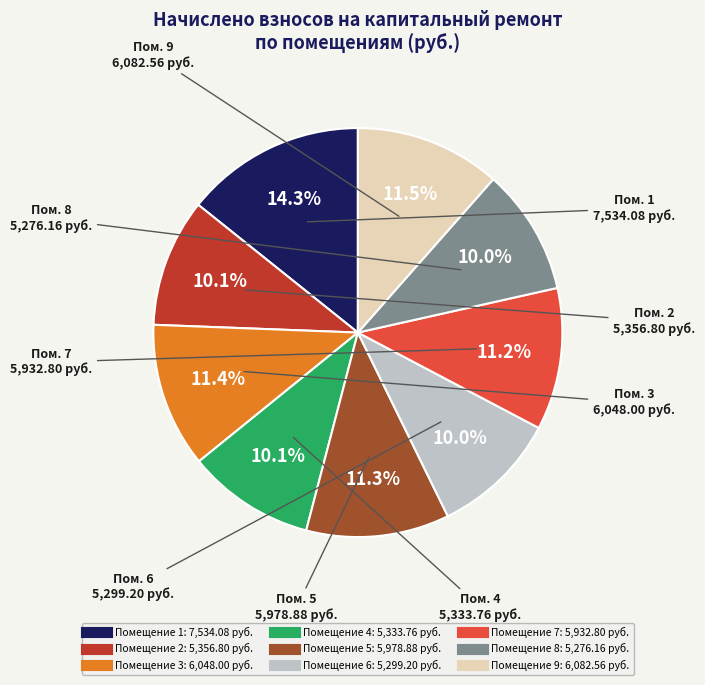

Is there a majority slice in this chart?

No